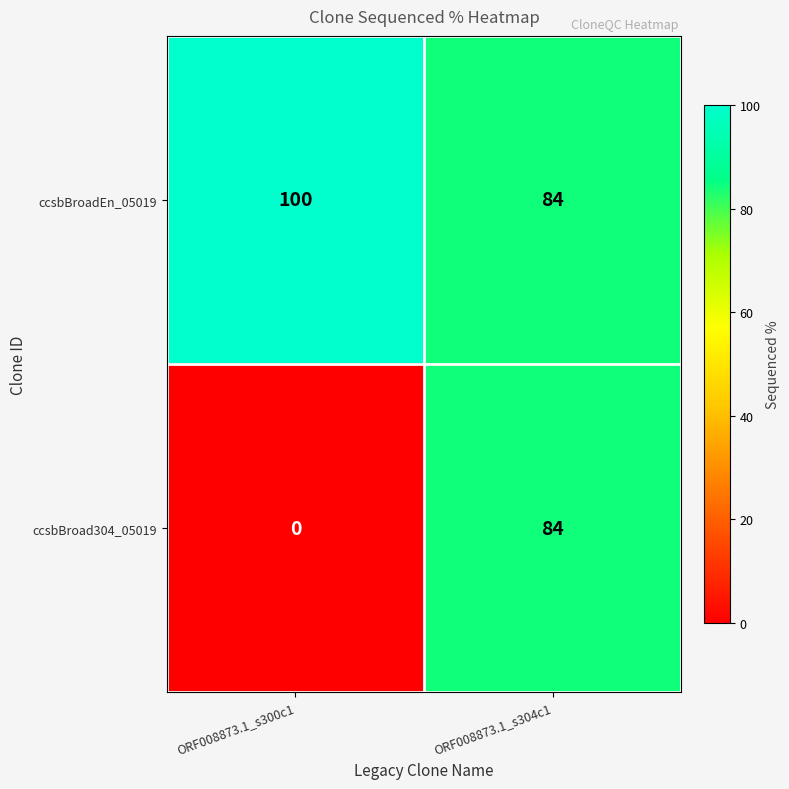

The ccsbBroad304_05019 series shows 84 at ORF008873.1_s304c1. True or false?

True